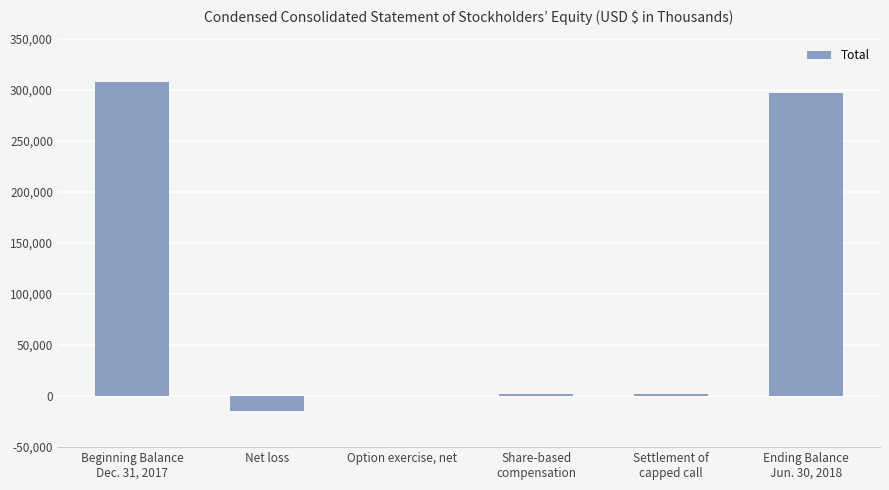

Are the bars grouped side by side (vs. stacked)?

No